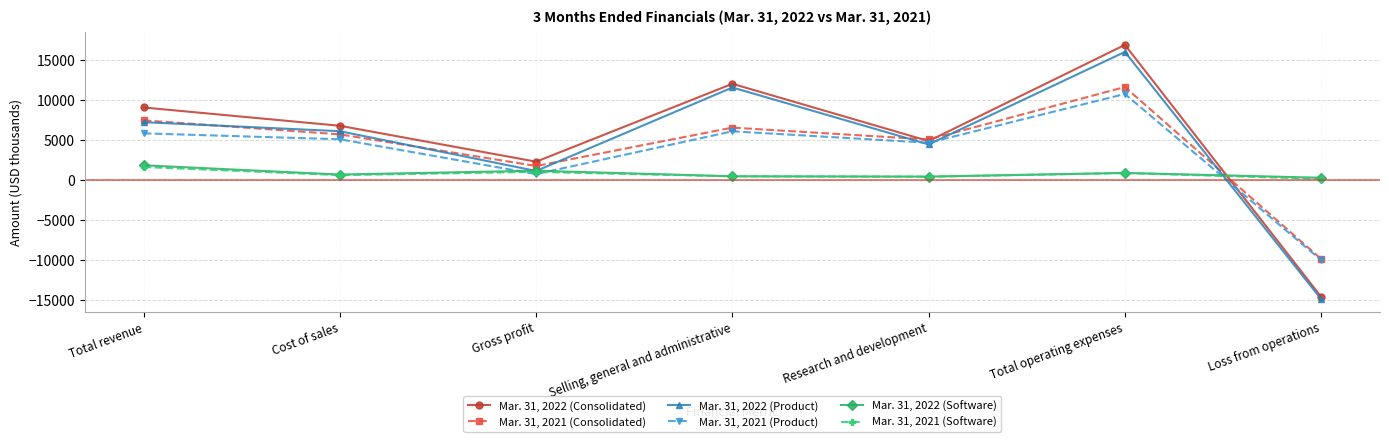

How many intersections are there between Mar. 31, 2022 (Consolidated) and Mar. 31, 2021 (Software)?

1